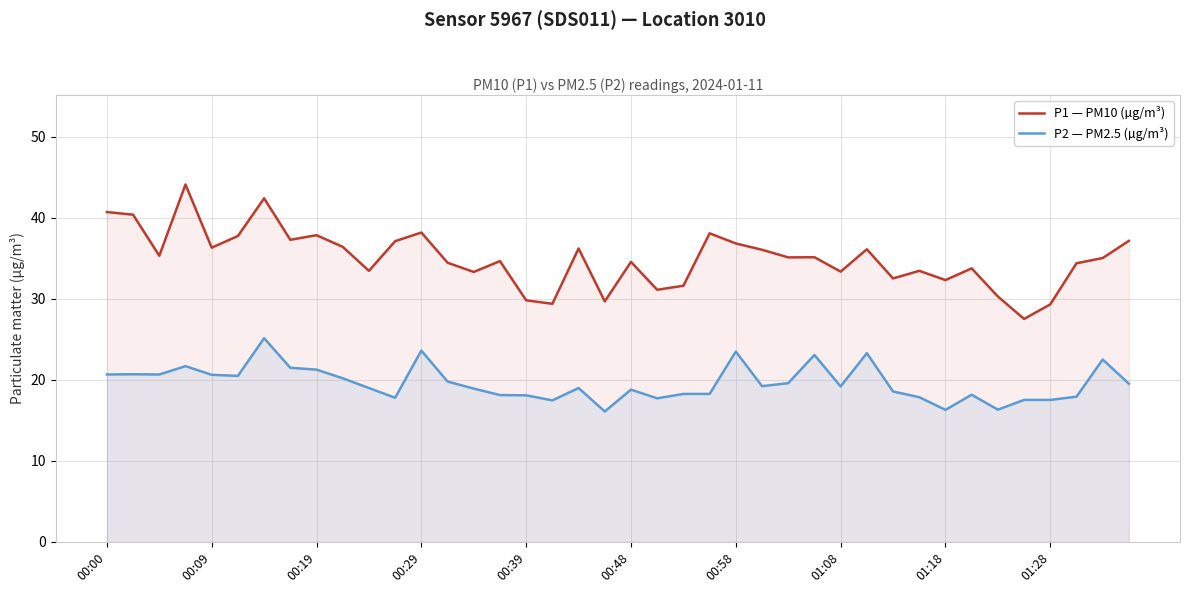

True or false: P1 — PM10 (µg/m³) has more than 0 interior local peaks.

True